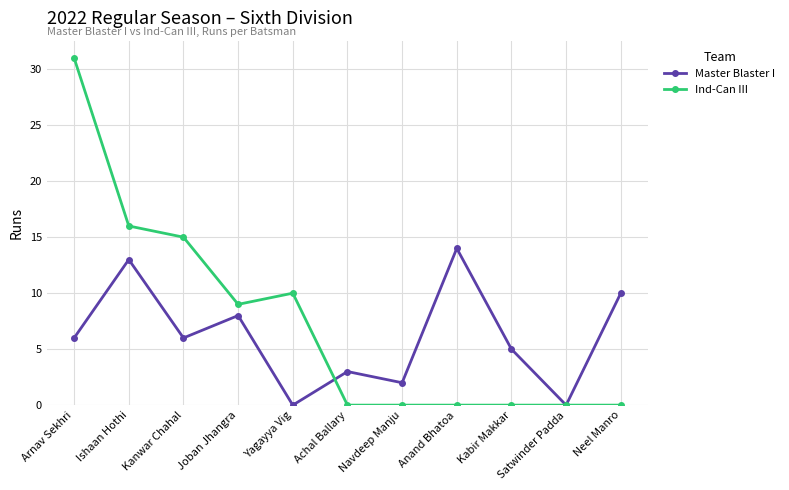

Which category has the highest value across all series?

Arnav Sekhri